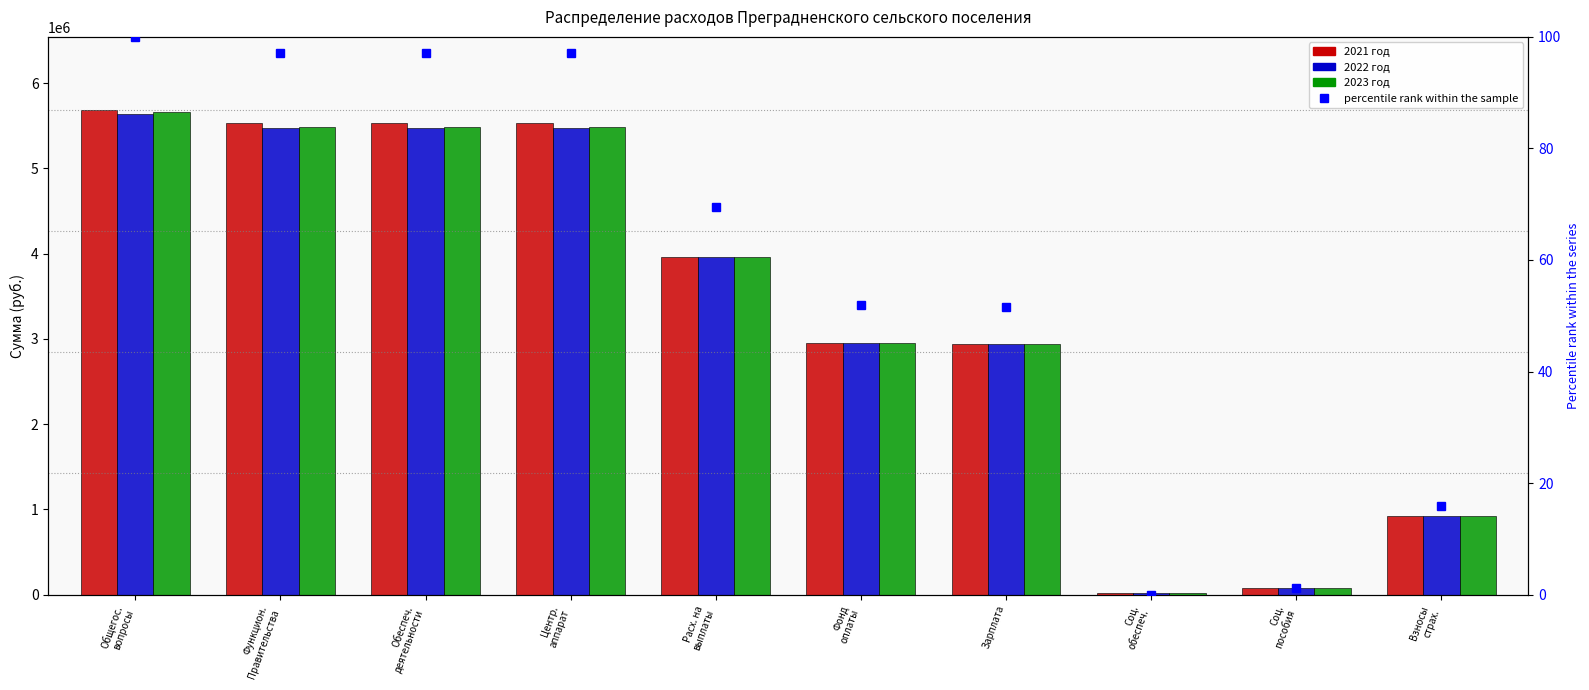

True or false: 2022 год has a value of 7376.8 at Соц.
обеспеч..

False